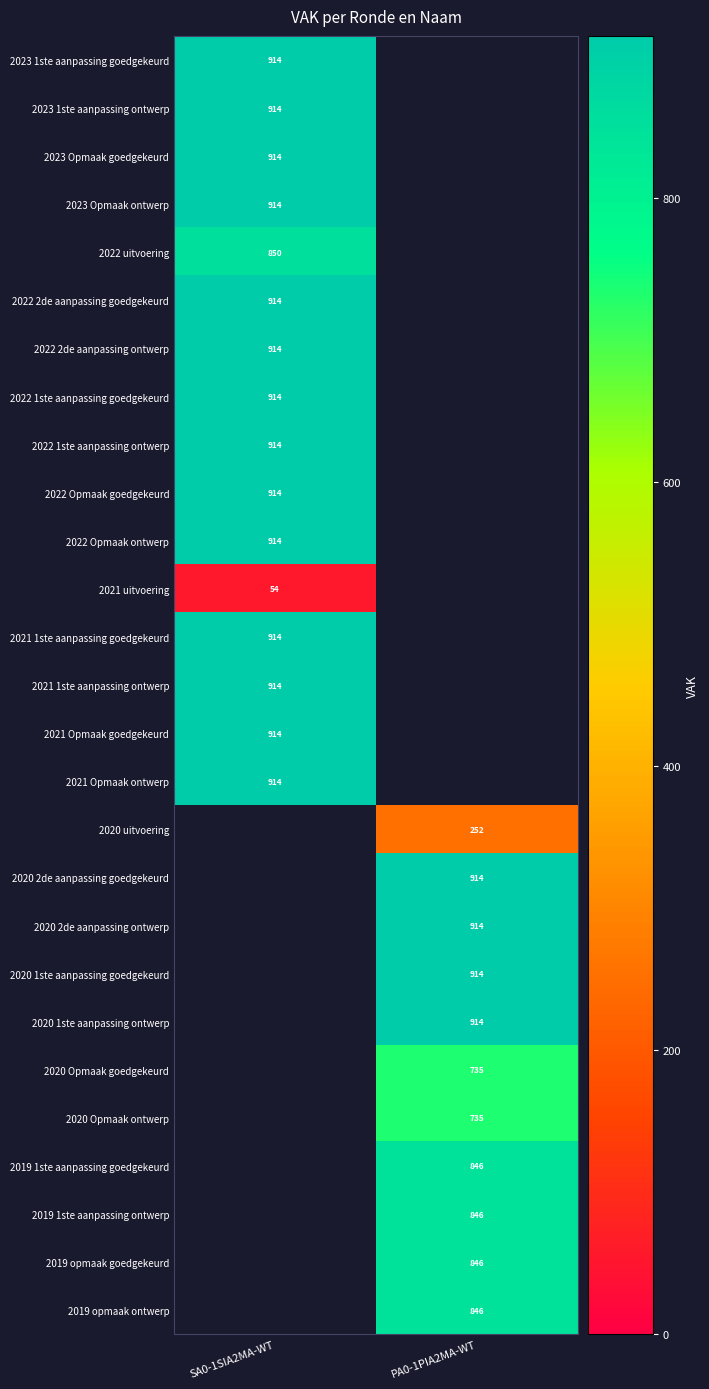

True or false: 2022 2de aanpassing ontwerp has a value of 914 at SA0-1SIA2MA-WT.

True